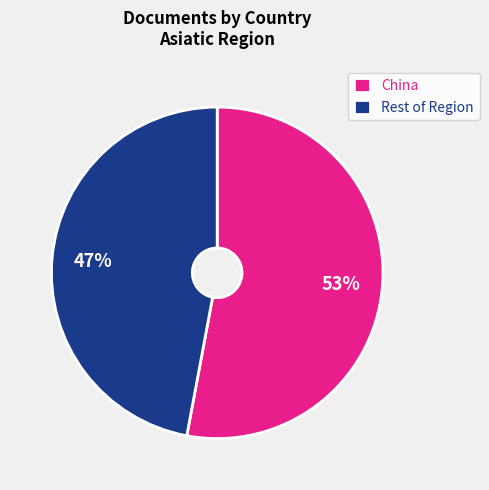

To the nearest percent, what portion does China represent?

53%